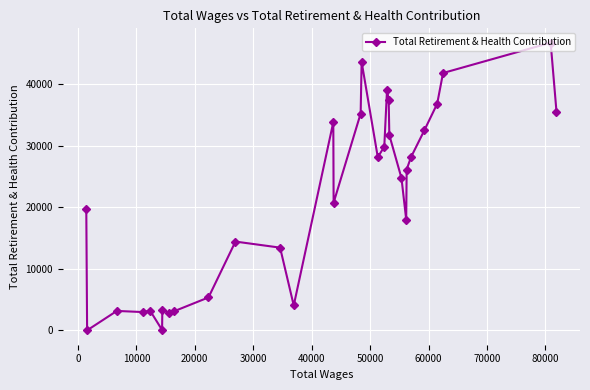

What is the difference between the maximum and minimum values?

46746